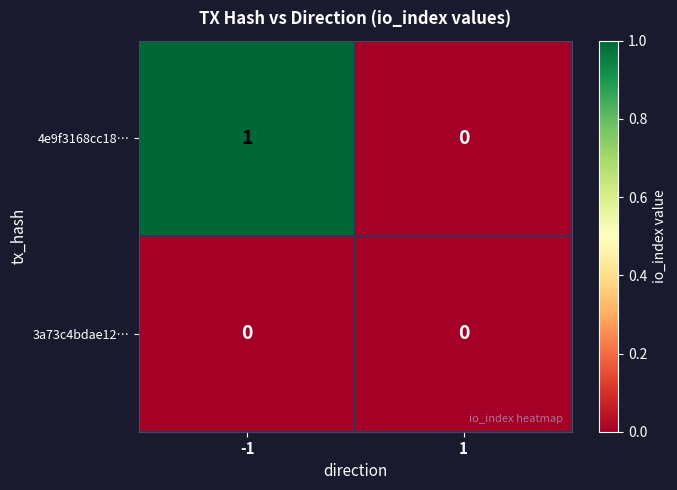

True or false: 3a73c4bdae12… has a value of 0 at 1.

True